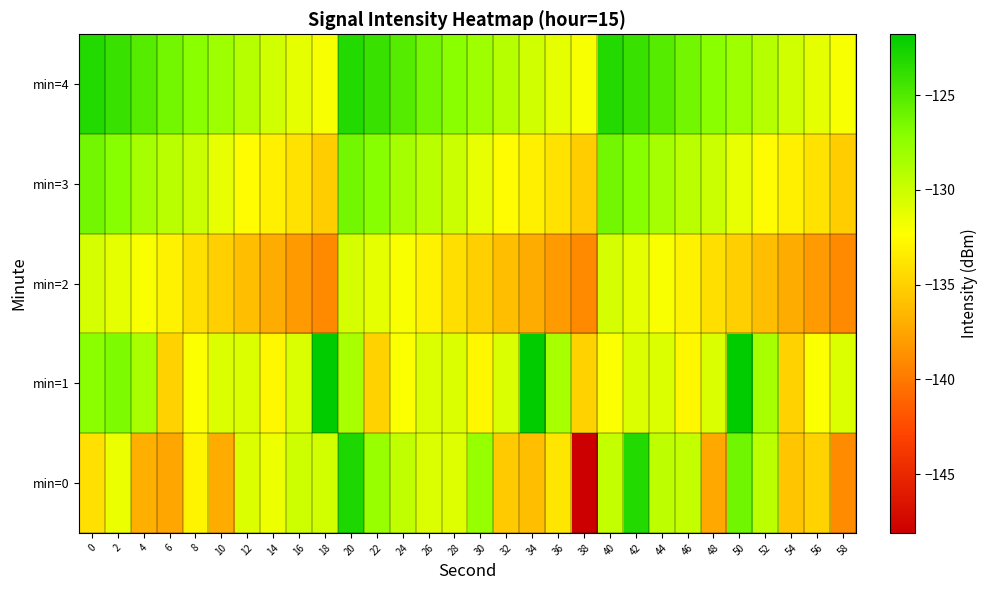

Reading left to right, list all the values displayed in this chart.

min=0: 0=-134.0	2=-131.6	4=-136.9	6=-137.5	8=-132.9	10=-137.2	12=-130.8	14=-131.7	16=-130.2	18=-130.4	20=-123.0	22=-127.8	24=-129.6	26=-130.8	28=-130.9	30=-127.7	32=-135.3	34=-136.1	36=-133.8	38=-148.1	40=-129.8	42=-123.1	44=-129.5	46=-129.8	48=-137.4	50=-126.2	52=-129.3	54=-135.6	56=-134.9	58=-139.0
min=1: 0=-127.2	2=-126.7	4=-128.6	6=-134.9	8=-132.2	10=-130.8	12=-130.8	14=-132.7	16=-130.7	18=-121.8	20=-128.6	22=-134.9	24=-132.2	26=-130.8	28=-130.8	30=-132.7	32=-130.7	34=-121.8	36=-128.6	38=-134.9	40=-132.2	42=-130.8	44=-130.8	46=-132.7	48=-130.7	50=-121.8	52=-128.6	54=-134.9	56=-132.2	58=-130.8
min=2: 0=-130.5	2=-131.2	4=-132.1	6=-133.0	8=-134.2	10=-135.1	12=-136.0	14=-137.2	16=-138.1	18=-139.0	20=-130.5	22=-131.2	24=-132.1	26=-133.0	28=-134.2	30=-135.1	32=-136.0	34=-137.2	36=-138.1	38=-139.0	40=-130.5	42=-131.2	44=-132.1	46=-133.0	48=-134.2	50=-135.1	52=-136.0	54=-137.2	56=-138.1	58=-139.0
min=3: 0=-126.3	2=-127.1	4=-128.4	6=-129.2	8=-130.0	10=-131.3	12=-132.5	14=-133.1	16=-134.0	18=-135.2	20=-126.3	22=-127.1	24=-128.4	26=-129.2	28=-130.0	30=-131.3	32=-132.5	34=-133.1	36=-134.0	38=-135.2	40=-126.3	42=-127.1	44=-128.4	46=-129.2	48=-130.0	50=-131.3	52=-132.5	54=-133.1	56=-134.0	58=-135.2
min=4: 0=-123.2	2=-124.0	4=-125.1	6=-126.3	8=-127.2	10=-128.0	12=-129.1	14=-130.3	16=-131.2	18=-132.0	20=-123.2	22=-124.0	24=-125.1	26=-126.3	28=-127.2	30=-128.0	32=-129.1	34=-130.3	36=-131.2	38=-132.0	40=-123.2	42=-124.0	44=-125.1	46=-126.3	48=-127.2	50=-128.0	52=-129.1	54=-130.3	56=-131.2	58=-132.0